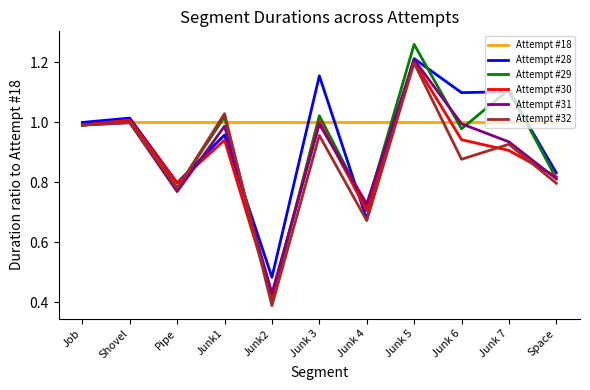

True or false: Attempt #30 has a value of 0.2 at Junk 3.

False